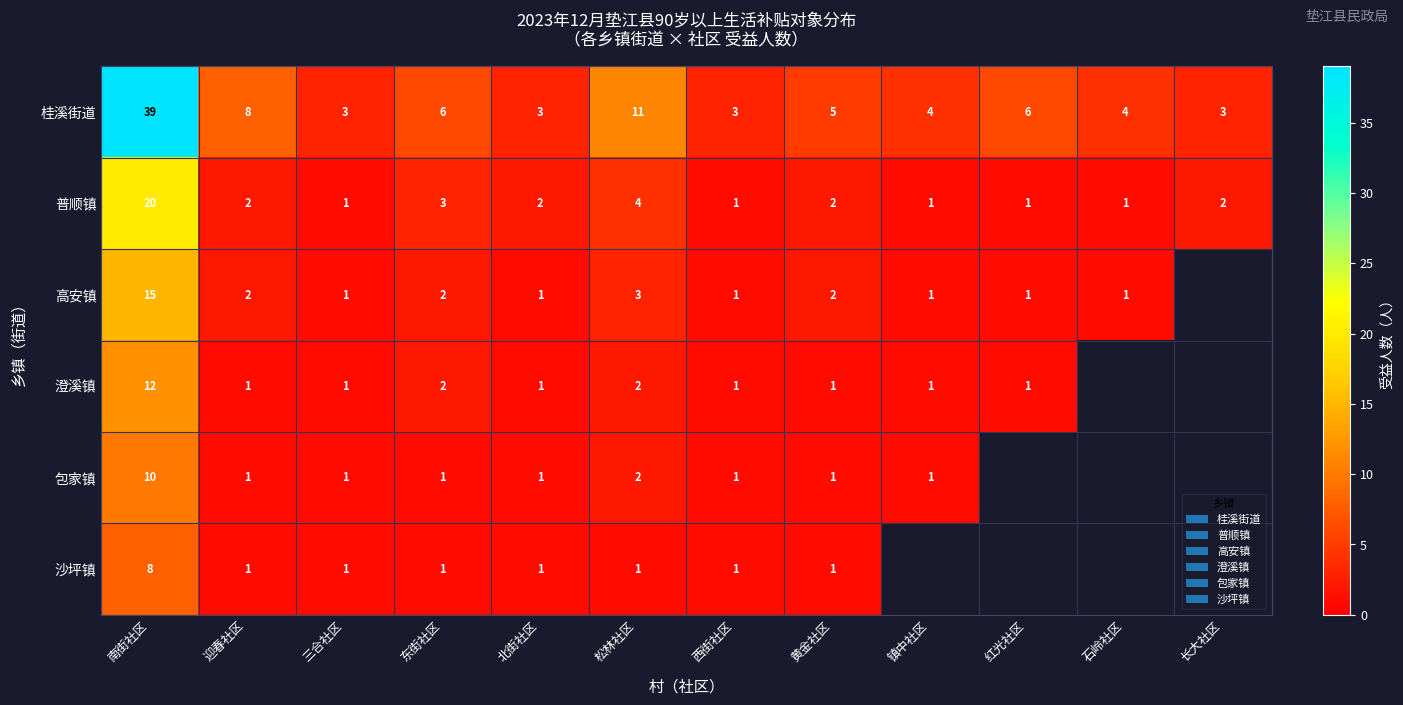

Where is 普顺镇 nearest to the value 10?

松林社区